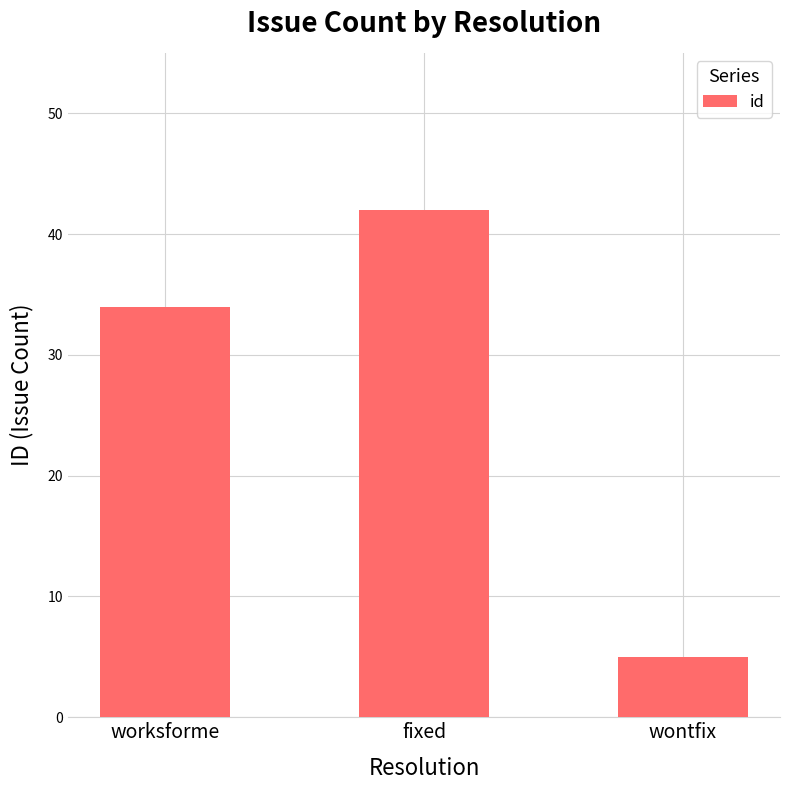

The value at fixed is 42. True or false?

True